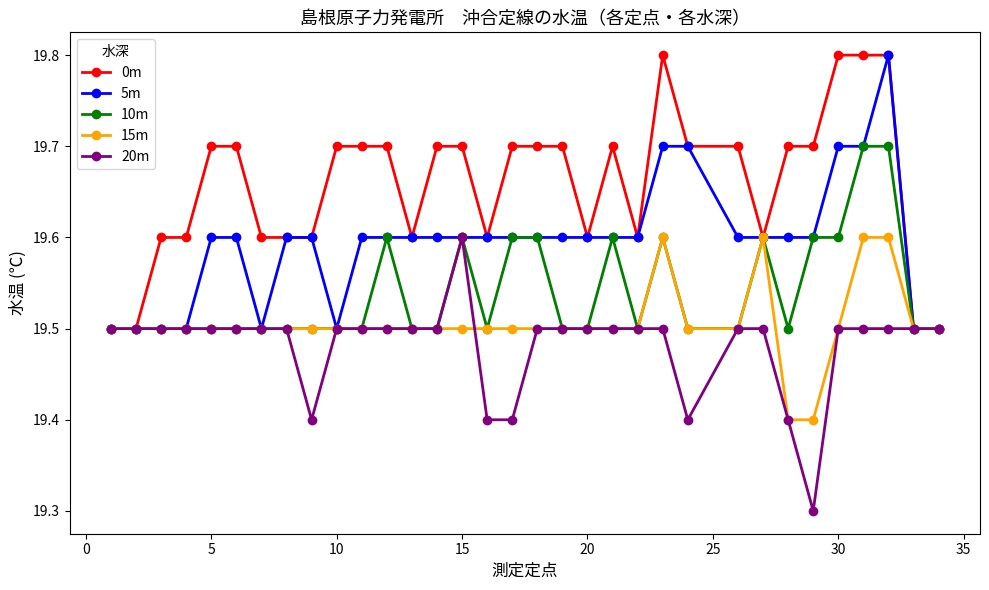

How many 5m values are between 19 and 20?

33